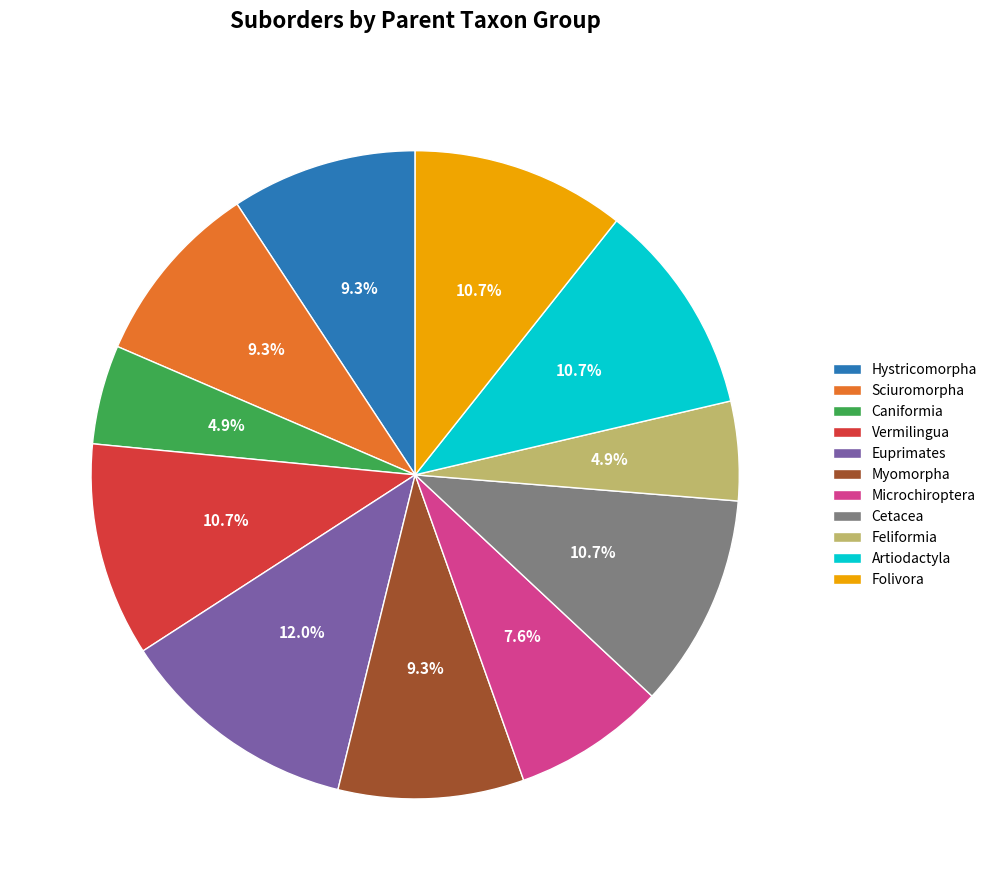

To the nearest percent, what is the difference between the largest and smallest slice percentages?

7%